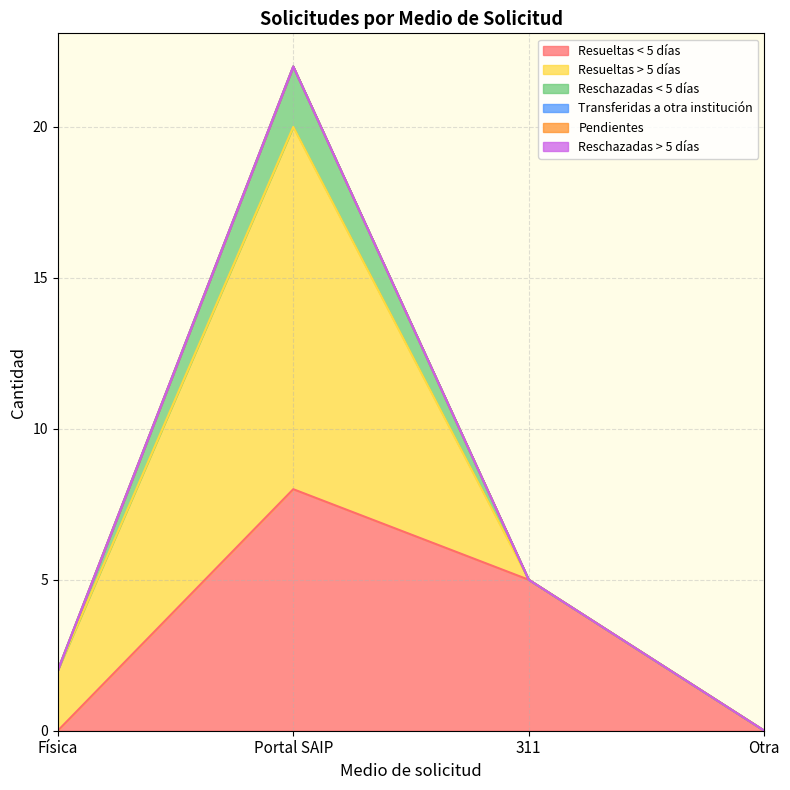

Reading left to right, list all the values displayed in this chart.

Resueltas < 5 días: 0	8	5	0
Resueltas > 5 días: 2	12	0	0
Reschazadas < 5 días: 0	2	0	0
Transferidas a otra institución: 0	0	0	0
Pendientes: 0	0	0	0
Reschazadas > 5 días: 0	0	0	0